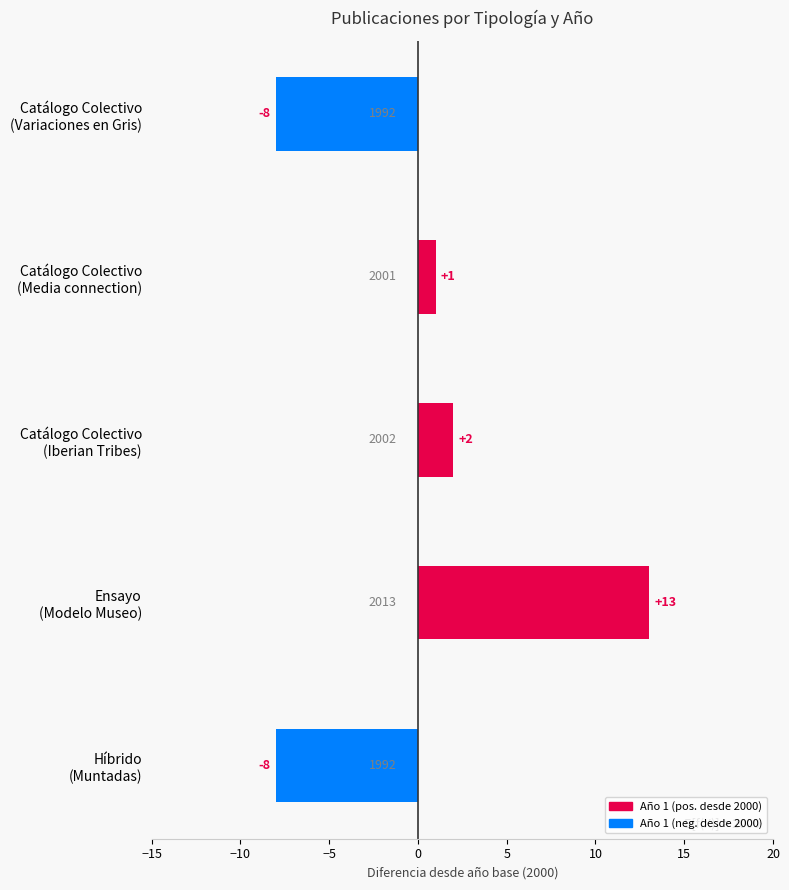

What is the value of the 3rd bar from the top?

2